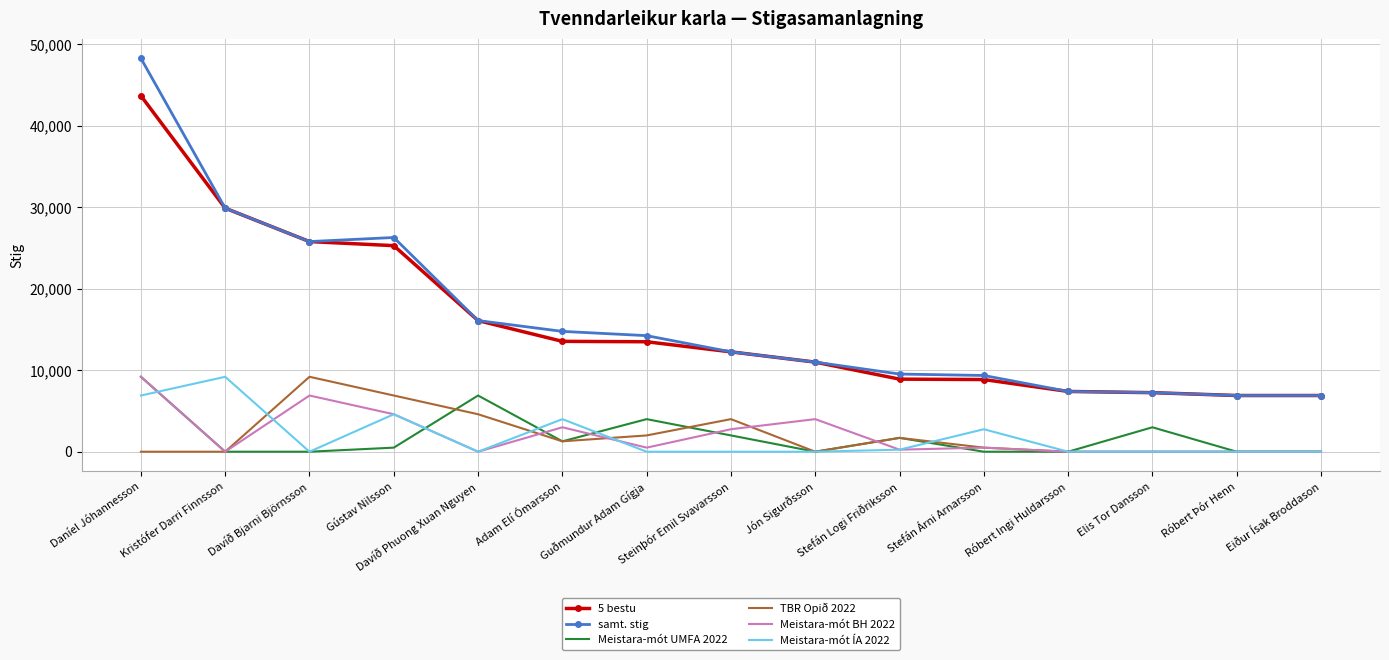

True or false: Meistara-mót BH 2022 and samt. stig cross at least once.

False